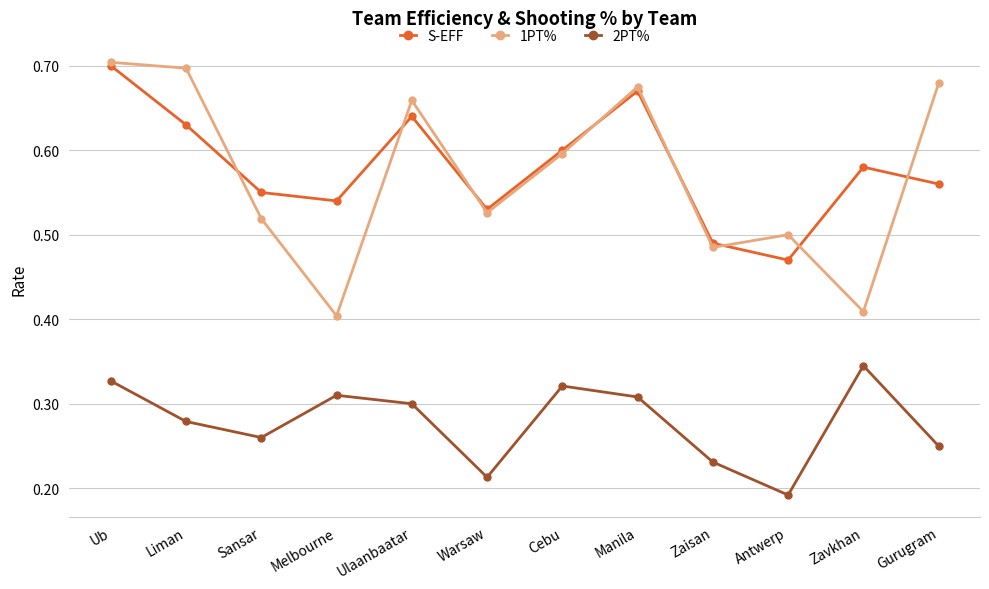

True or false: S-EFF and 2PT% intersect in this chart.

False